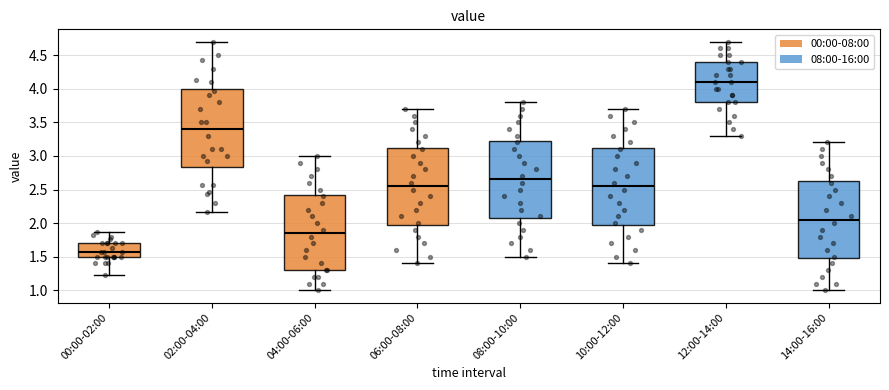

Where does the median line of the box for 04:00-06:00 sit on the y-axis? The values are not printed on the chart, so give them approximately, as read against the axis.

1.85